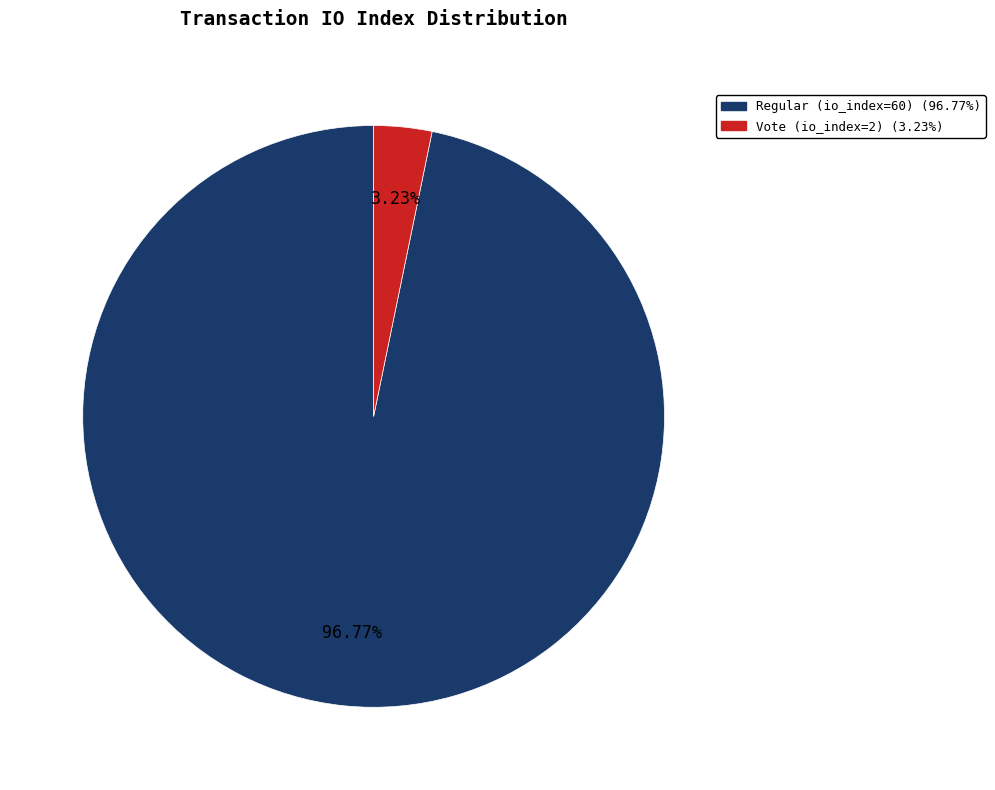

How many slices are in this pie chart?

2